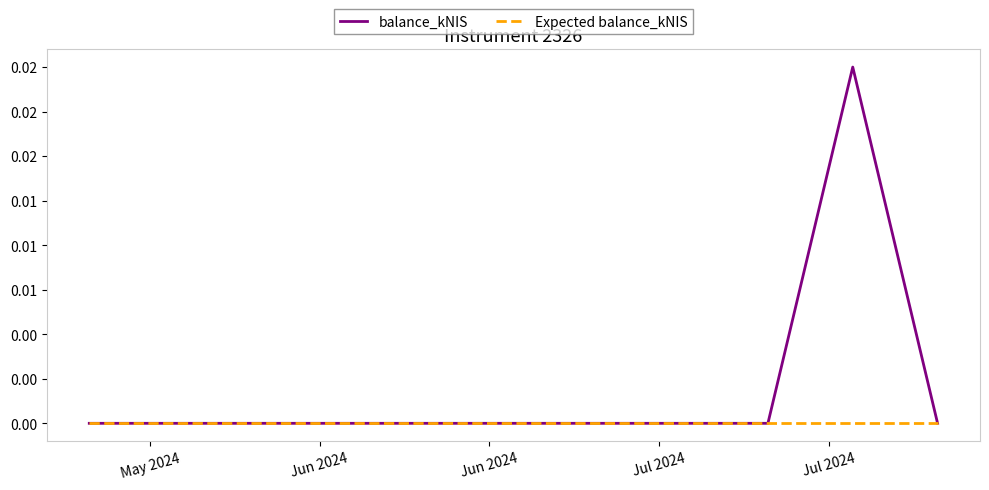

How many balance_kNIS values are between 0 and 1?

8